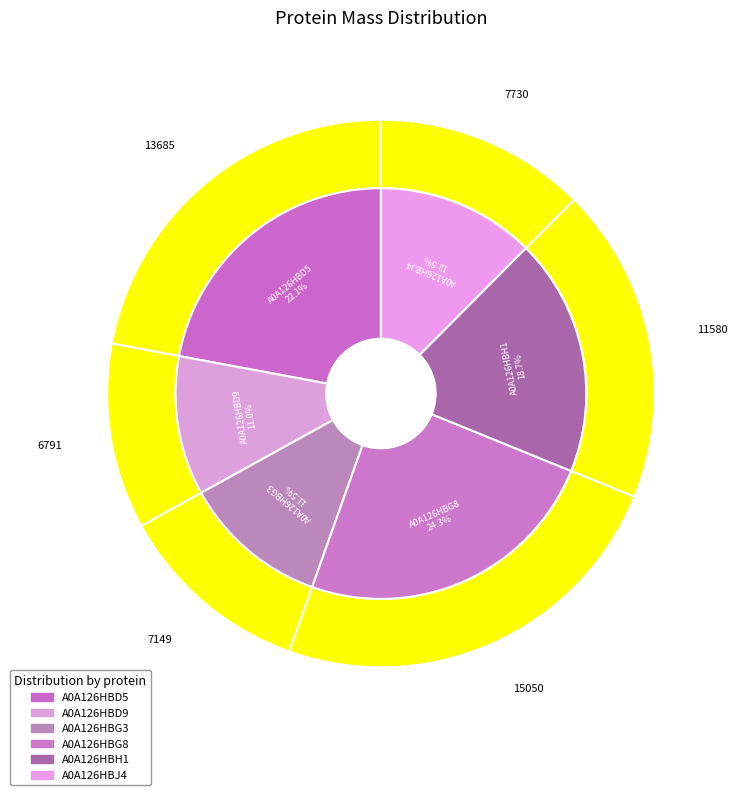

What is the change in value from A0A126HBD5 to A0A126HBD9?

-6893.5